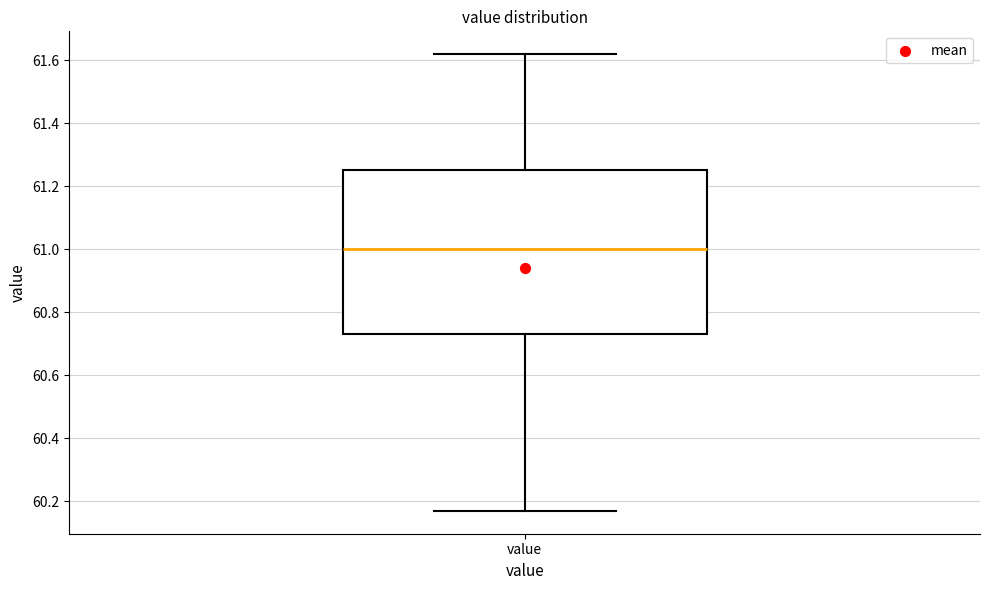

Where does the median line of the box for value sit on the y-axis? The values are not printed on the chart, so give them approximately, as read against the axis.

61.00